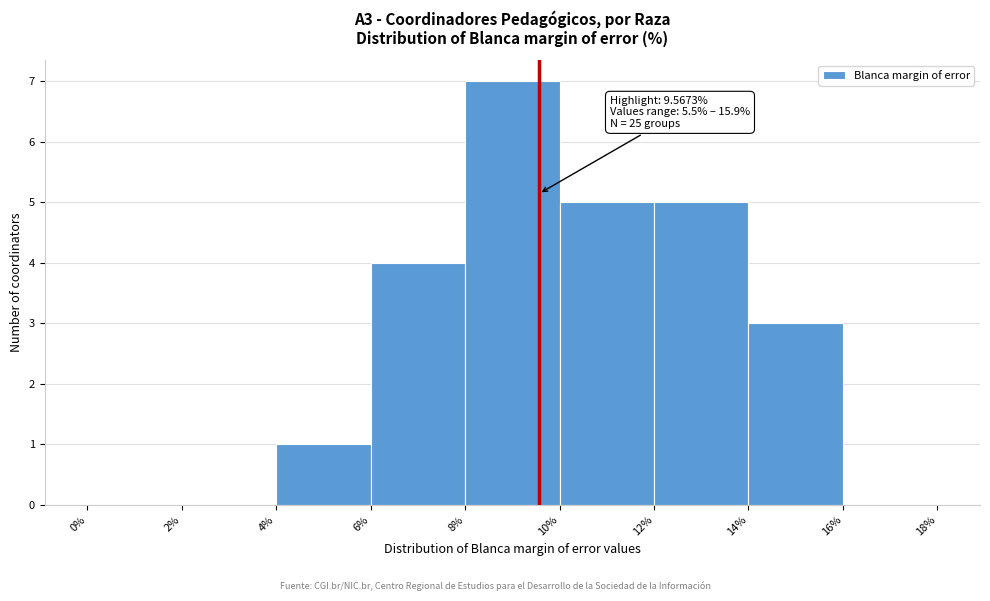

Over which range of the x-axis is the bar tallest?

8% to 10%